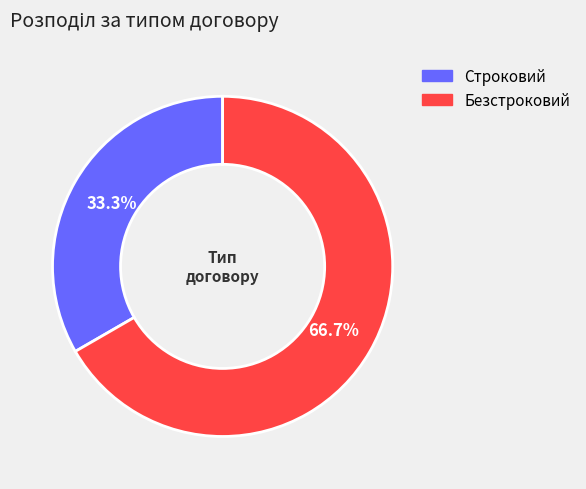

Does any single category account for the majority?

Yes